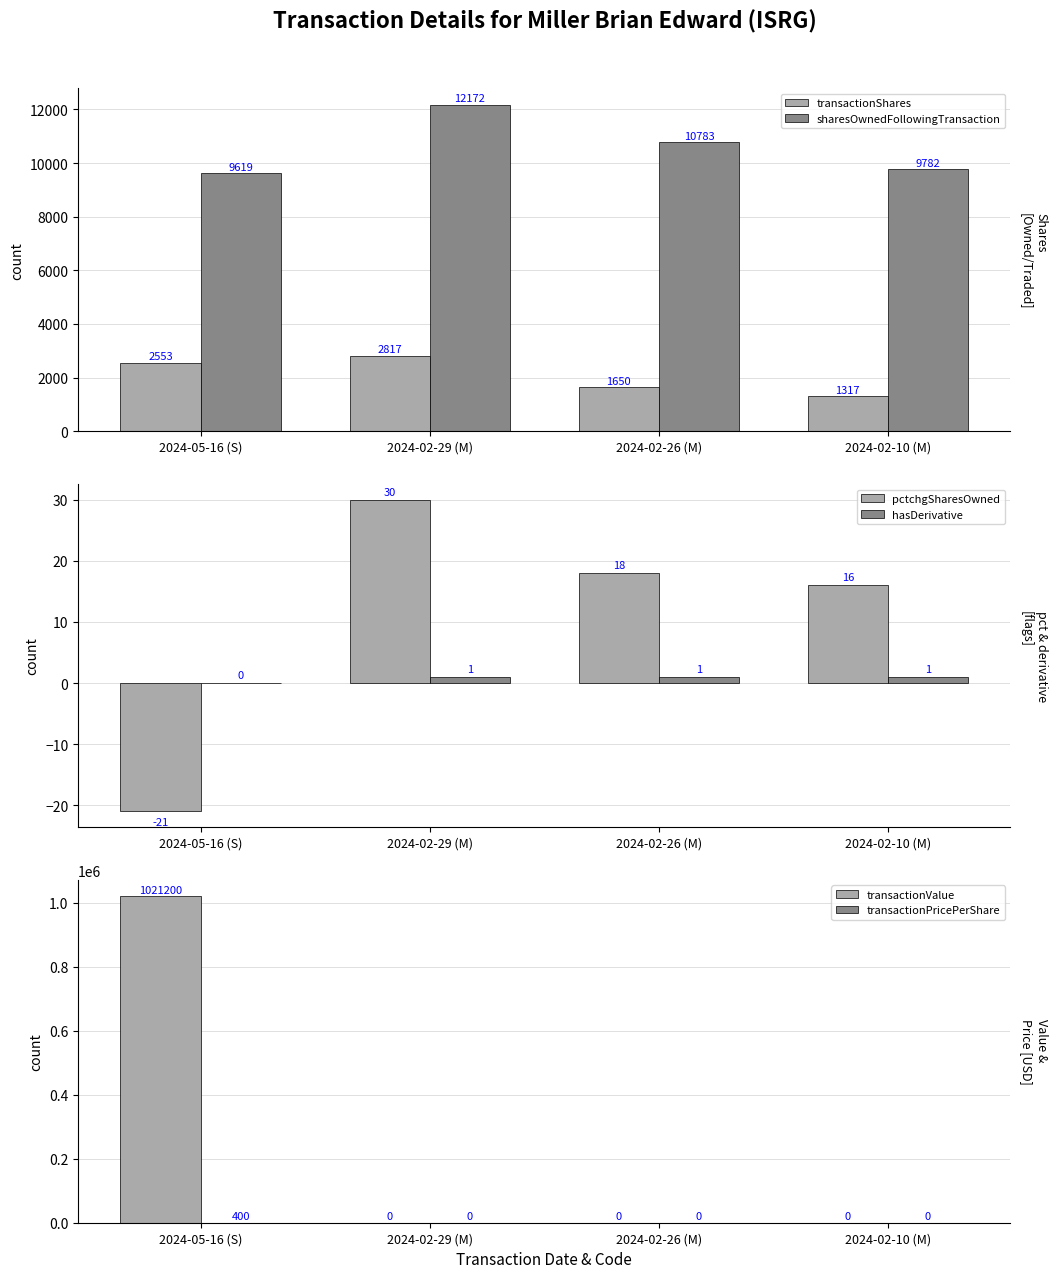

Which has a higher value, 2024-02-10 (M) or 2024-05-16 (S)?

2024-05-16 (S)